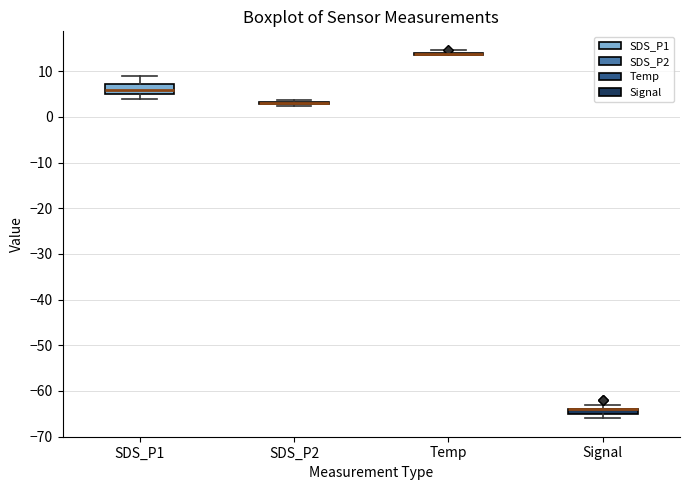

Where is the lower edge of the box for Signal on the y-axis? The values are not printed on the chart, so give them approximately, as read against the axis.

-65